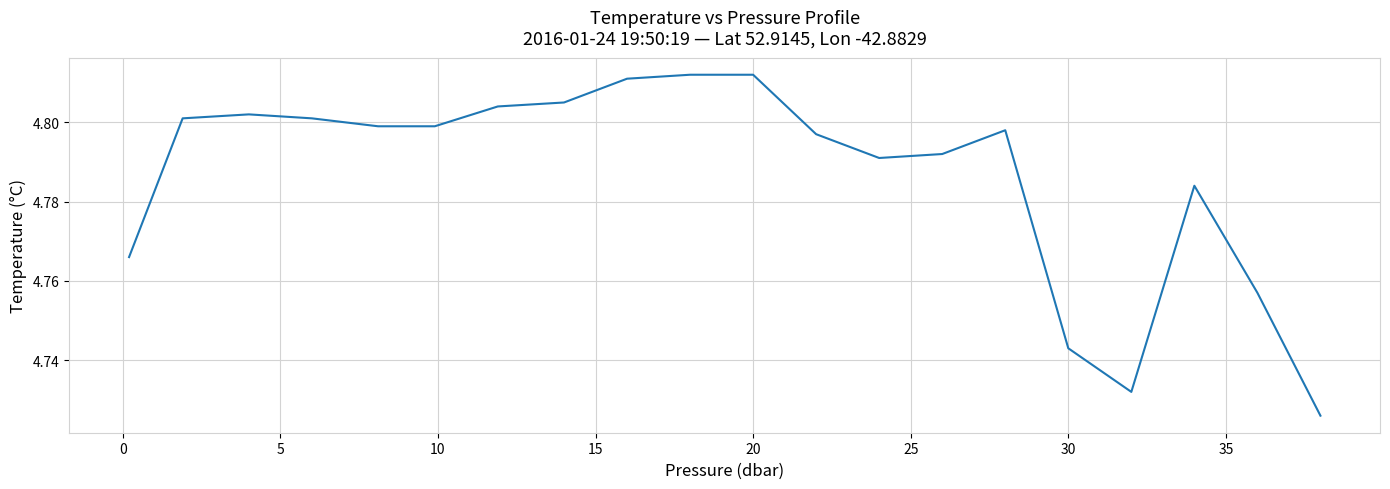

Reading left to right, list all the values displayed in this chart.

4.8	4.8	4.8	4.8	4.8	4.8	4.8	4.8	4.8	4.8	4.8	4.8	4.8	4.8	4.8	4.7	4.7	4.8	4.8	4.7